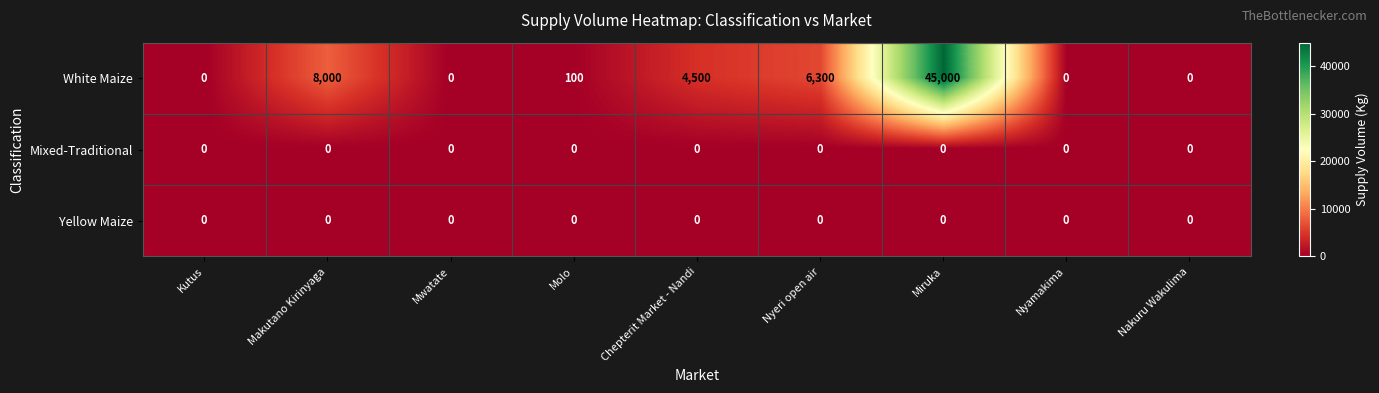

At how many categories does at least one series exceed 3489?

4